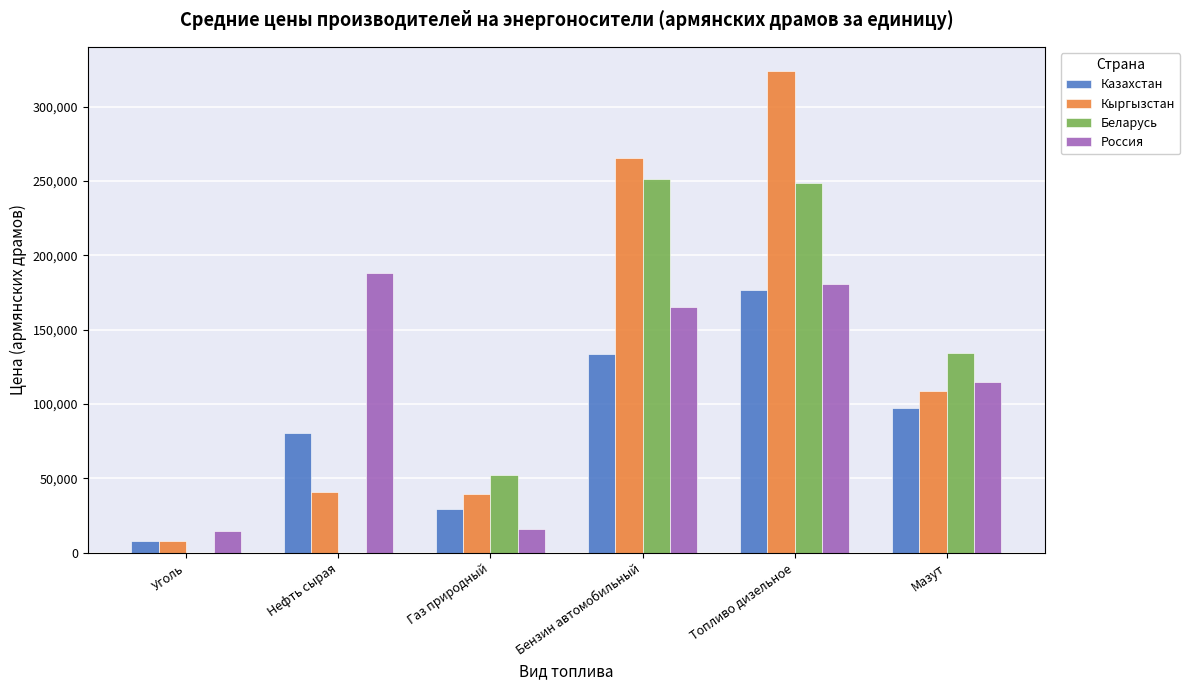

What is the greatest value displayed?

324072.7